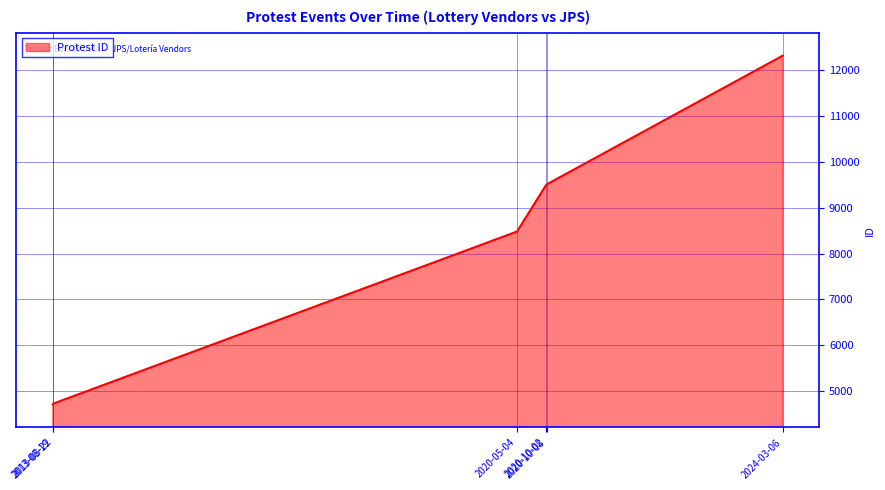

True or false: there are more than 2 points higher than both neighbors.

False